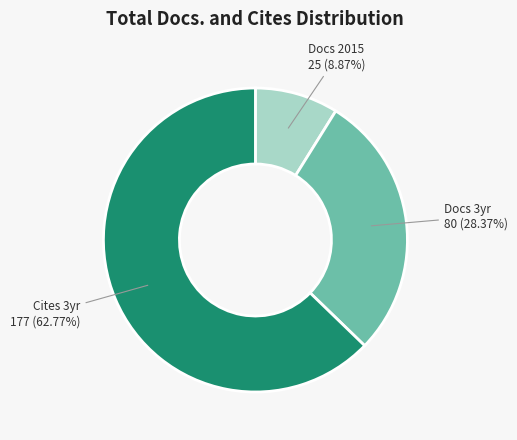

Count the number of slices in the pie.

3